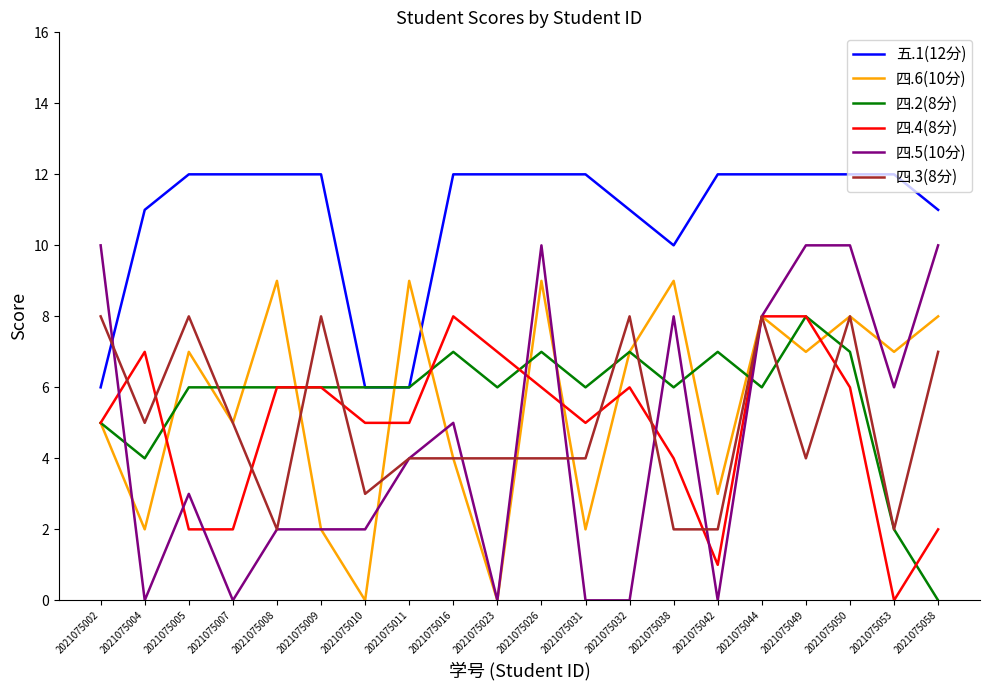

Rank the series at 2021075058 from lowest to highest value.

四.2(8分), 四.4(8分), 四.3(8分), 四.6(10分), 四.5(10分), 五.1(12分)